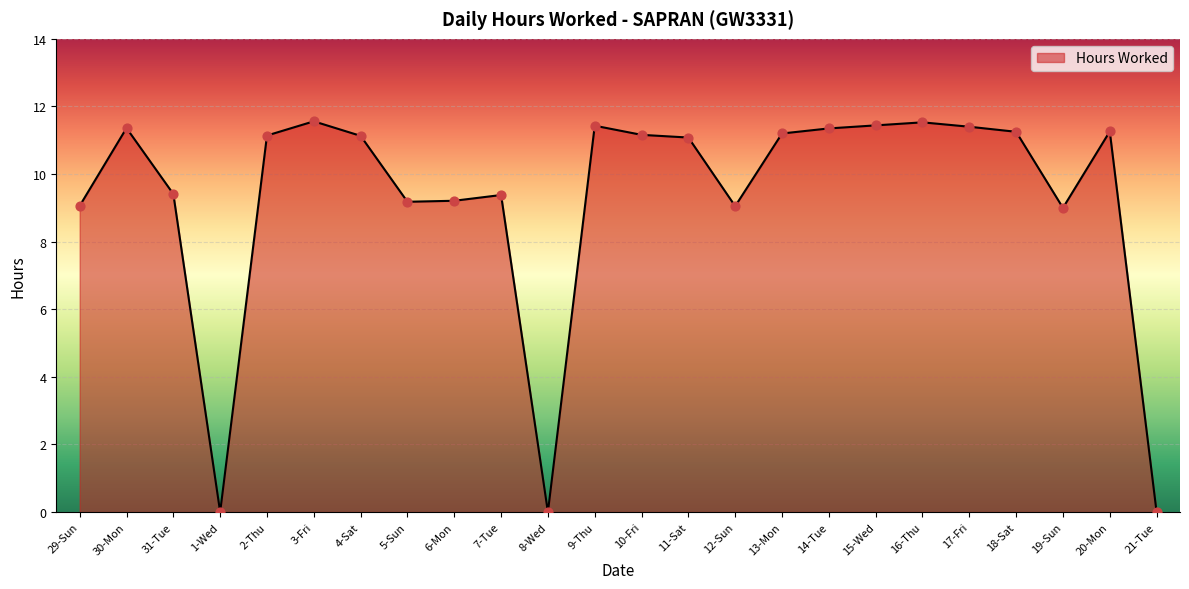

What is the change in value from 30-Mon to 11-Sat?

-0.3